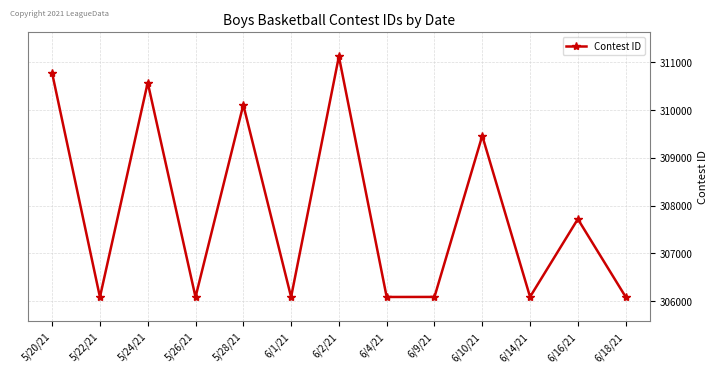

At which label is the value closest to 308603?

6/10/21